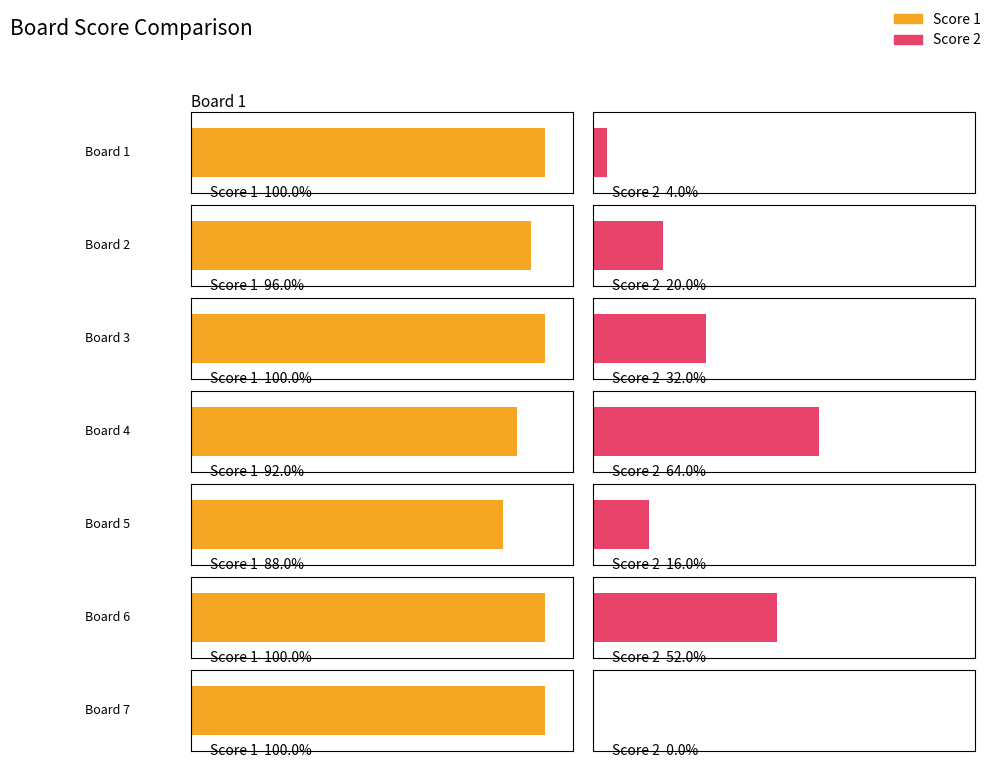

Which category has the lowest value in the Score 1 series?

Board 5